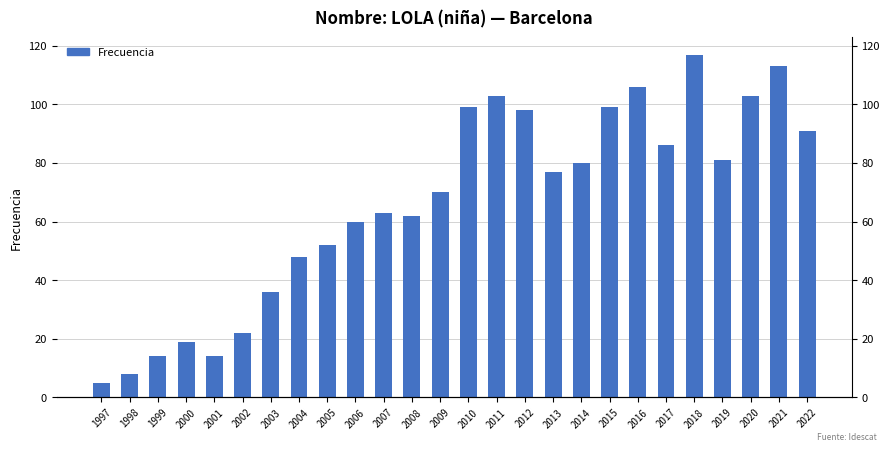

What is the maximum value shown in the chart?

117